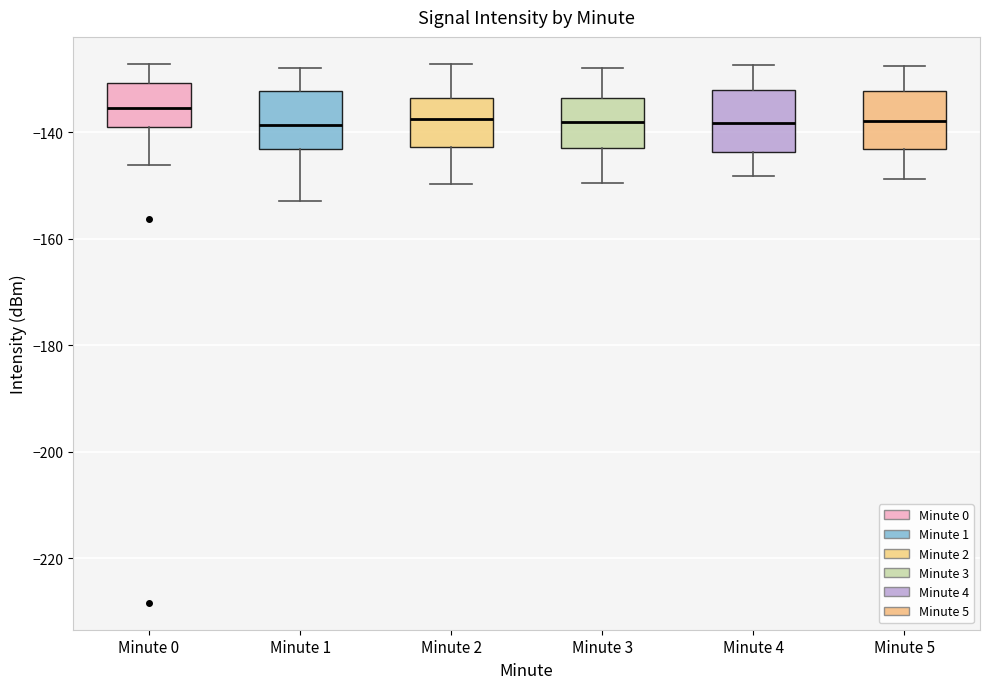

Reading left to right, read every box against the y-axis: the position of its median line, the range the box covers, and the ends of its whiskers. The values are not printed on the chart, so give them approximately, as read against the axis.

Minute 0: median -136, box -138 to -130, whiskers -146 to -128
Minute 1: median -138, box -144 to -132, whiskers -152 to -128
Minute 2: median -138, box -142 to -134, whiskers -150 to -128
Minute 3: median -138, box -144 to -134, whiskers -150 to -128
Minute 4: median -138, box -144 to -132, whiskers -148 to -128
Minute 5: median -138, box -144 to -132, whiskers -148 to -128